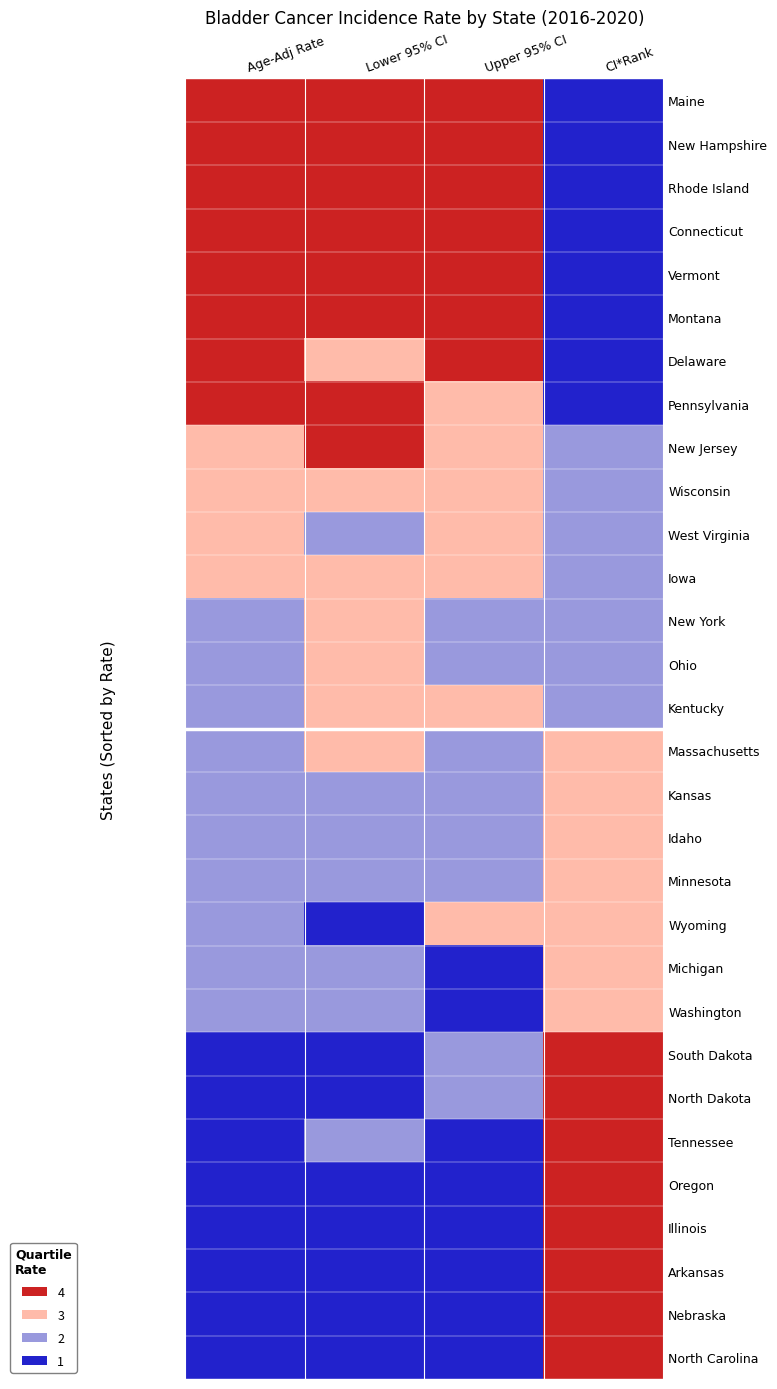

At Lower 95% CI, list the series in order from largest to smallest.

Maine, New Hampshire, Rhode Island, Connecticut, Vermont, Montana, Pennsylvania, New Jersey, Delaware, Wisconsin, Iowa, New York, Ohio, Kentucky, Massachusetts, West Virginia, Kansas, Idaho, Minnesota, Michigan, Washington, Tennessee, Wyoming, South Dakota, North Dakota, Oregon, Illinois, Arkansas, Nebraska, North Carolina